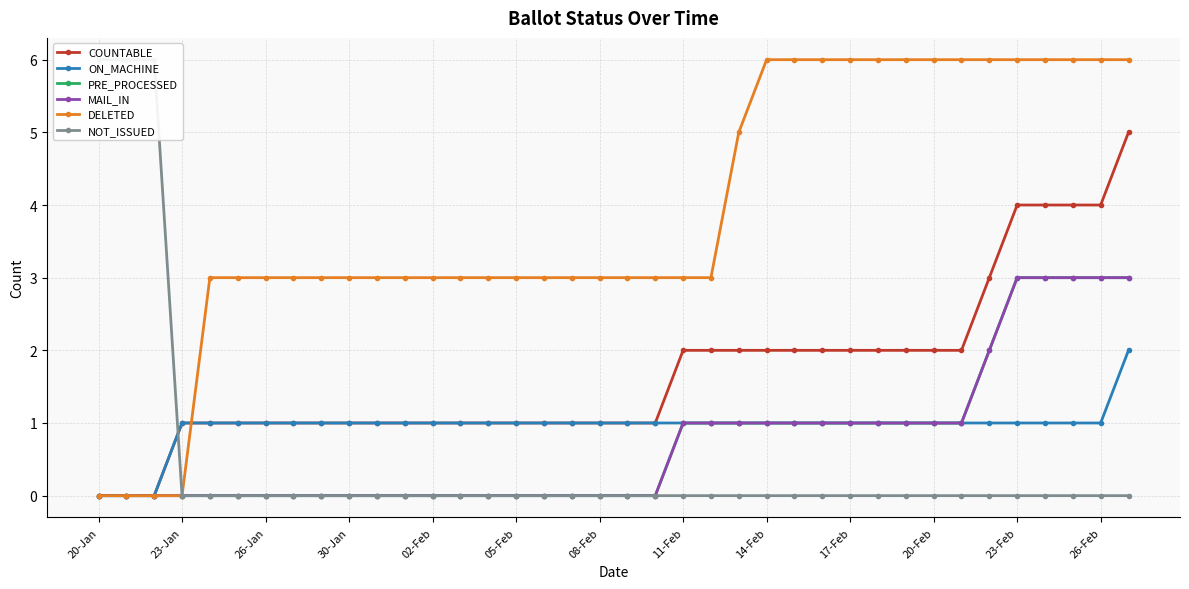

The value of MAIL_IN at 23-Jan is 0. True or false?

True